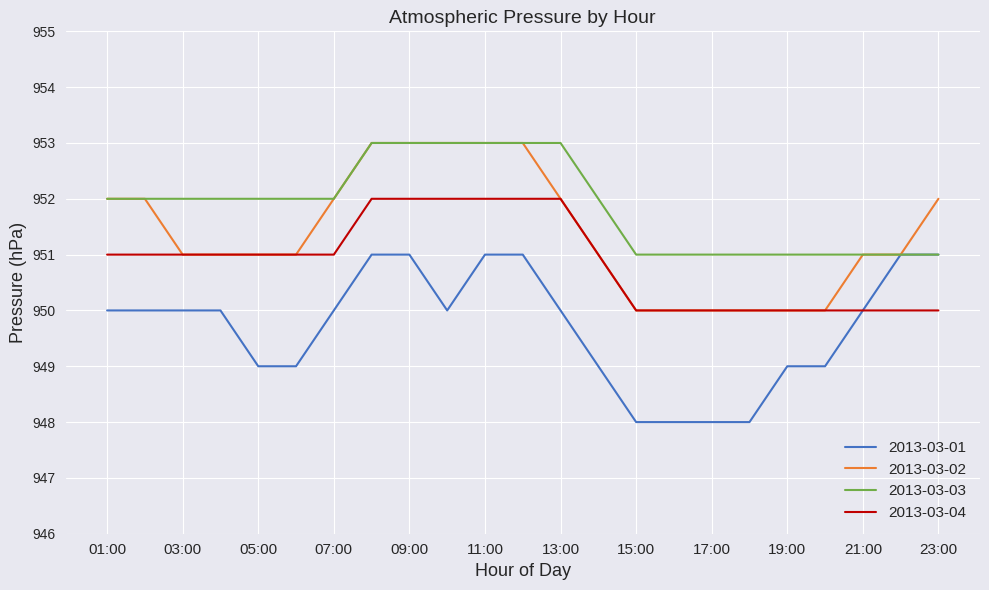

Rank the series by their average value, from lowest to highest.

2013-03-01, 2013-03-04, 2013-03-02, 2013-03-03